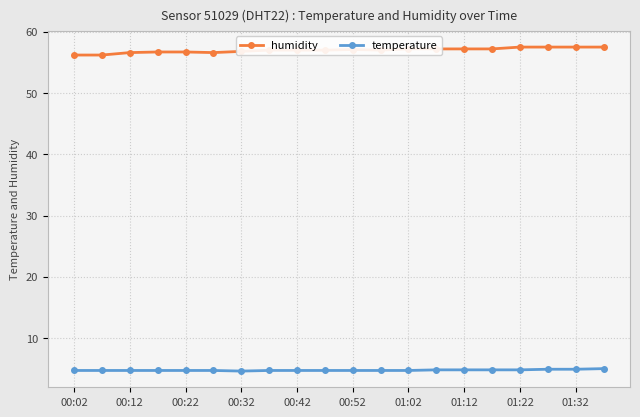

Which series has the widest spread of values?

humidity